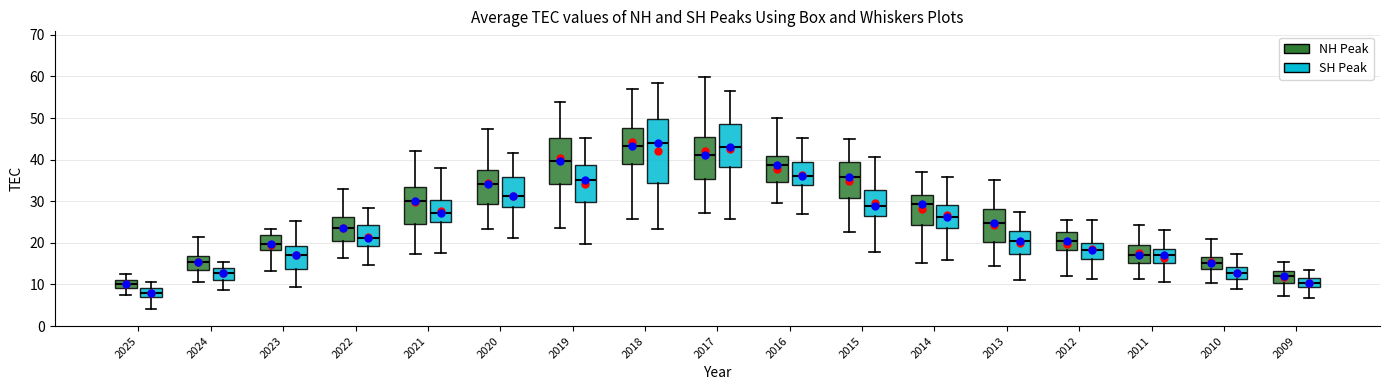

Reading left to right, transcribe this box plot: for each box, give where its median line is, the range the box spans, and where its two whiskers end, as read against the y-axis. The values are not printed on the chart, so give them approximately, as read against the axis.

2025 (NH Peak): median 10, box 9 to 11, whiskers 7 to 12
2025 (SH Peak): median 8, box 7 to 9, whiskers 4 to 11
2024 (NH Peak): median 16, box 13 to 17, whiskers 11 to 21
2024 (SH Peak): median 13, box 11 to 14, whiskers 9 to 15
2023 (NH Peak): median 20, box 18 to 22, whiskers 13 to 23
2023 (SH Peak): median 17, box 14 to 19, whiskers 9 to 25
2022 (NH Peak): median 24, box 20 to 26, whiskers 16 to 33
2022 (SH Peak): median 21, box 19 to 24, whiskers 15 to 28
2021 (NH Peak): median 30, box 25 to 33, whiskers 17 to 42
2021 (SH Peak): median 27, box 25 to 30, whiskers 18 to 38
2020 (NH Peak): median 34, box 29 to 38, whiskers 23 to 47
2020 (SH Peak): median 31, box 29 to 36, whiskers 21 to 42
2019 (NH Peak): median 40, box 34 to 45, whiskers 24 to 54
2019 (SH Peak): median 35, box 30 to 39, whiskers 20 to 45
2018 (NH Peak): median 43, box 39 to 48, whiskers 26 to 57
2018 (SH Peak): median 44, box 34 to 50, whiskers 23 to 58
2017 (NH Peak): median 41, box 35 to 45, whiskers 27 to 60
2017 (SH Peak): median 43, box 38 to 49, whiskers 26 to 56
2016 (NH Peak): median 39, box 35 to 41, whiskers 30 to 50
2016 (SH Peak): median 36, box 34 to 39, whiskers 27 to 45
2015 (NH Peak): median 36, box 31 to 39, whiskers 23 to 45
2015 (SH Peak): median 29, box 27 to 33, whiskers 18 to 41
2014 (NH Peak): median 29, box 24 to 32, whiskers 15 to 37
2014 (SH Peak): median 26, box 24 to 29, whiskers 16 to 36
2013 (NH Peak): median 25, box 20 to 28, whiskers 14 to 35
2013 (SH Peak): median 20, box 17 to 23, whiskers 11 to 27
2012 (NH Peak): median 20, box 18 to 23, whiskers 12 to 25
2012 (SH Peak): median 18, box 16 to 20, whiskers 11 to 25
2011 (NH Peak): median 17, box 15 to 20, whiskers 11 to 24
2011 (SH Peak): median 17, box 15 to 19, whiskers 10 to 23
2010 (NH Peak): median 15, box 14 to 17, whiskers 10 to 21
2010 (SH Peak): median 13, box 11 to 14, whiskers 9 to 17
2009 (NH Peak): median 12, box 10 to 13, whiskers 7 to 15
2009 (SH Peak): median 10, box 9 to 11, whiskers 7 to 14